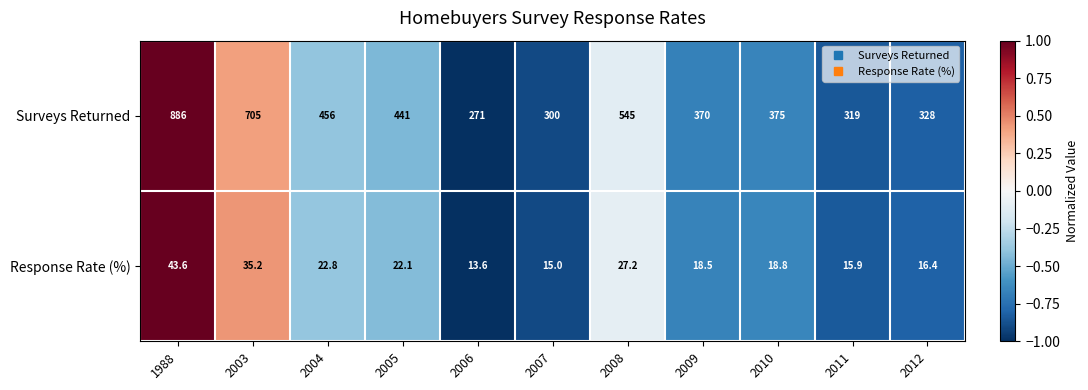

What is the difference between the second highest and second lowest values in the Response Rate (%) series?

20.2